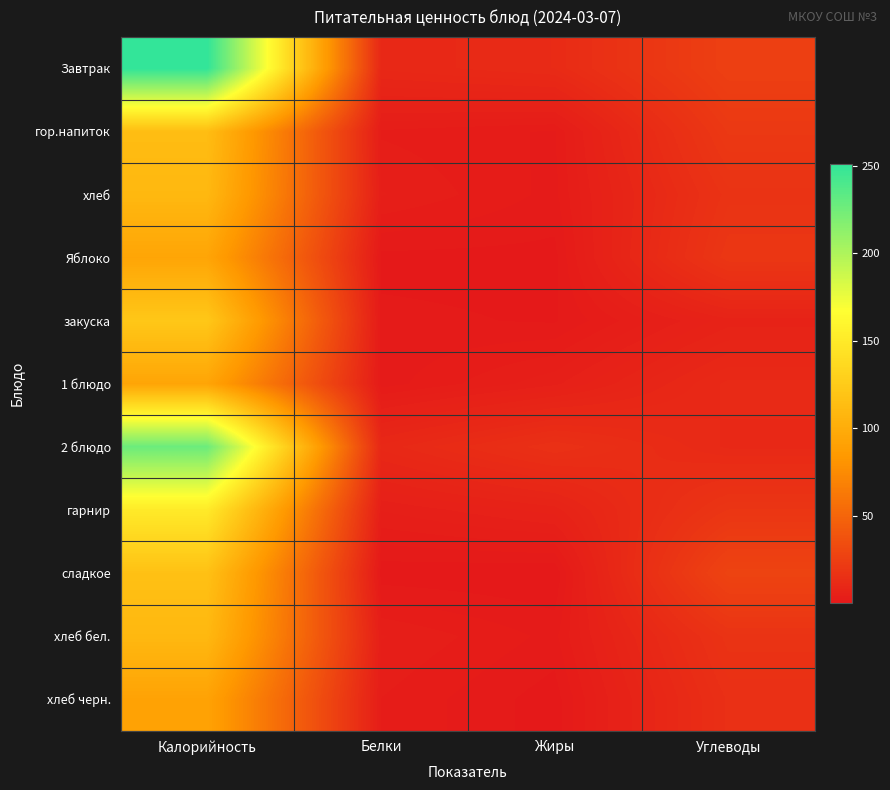

Reading right to left, extract all data points from this chart.

Завтрак: Углеводы=25.6	Жиры=11.9	Белки=10.2	Калорийность=250.8
гор.напиток: Углеводы=20.9	Жиры=2.0	Белки=2.9	Калорийность=113.4
хлеб: Углеводы=17.4	Жиры=1.8	Белки=4.2	Калорийность=109.6
Яблоко: Углеводы=19.6	Жиры=0.8	Белки=0.8	Калорийность=94.0
закуска: Углеводы=6.5	Жиры=1.0	Белки=1.4	Калорийность=122.0
1 блюдо: Углеводы=11.2	Жиры=4.8	Белки=1.6	Калорийность=93.8
2 блюдо: Углеводы=10.7	Жиры=15.7	Белки=10.3	Калорийность=227.0
гарнир: Углеводы=18.9	Жиры=6.5	Белки=4.1	Калорийность=150.2
сладкое: Углеводы=28.2	Жиры=0.2	Белки=0.4	Калорийность=116.6
хлеб бел.: Углеводы=17.4	Жиры=1.8	Белки=4.2	Калорийность=109.6
хлеб черн.: Углеводы=15.1	Жиры=0.6	Белки=3.1	Калорийность=92.0